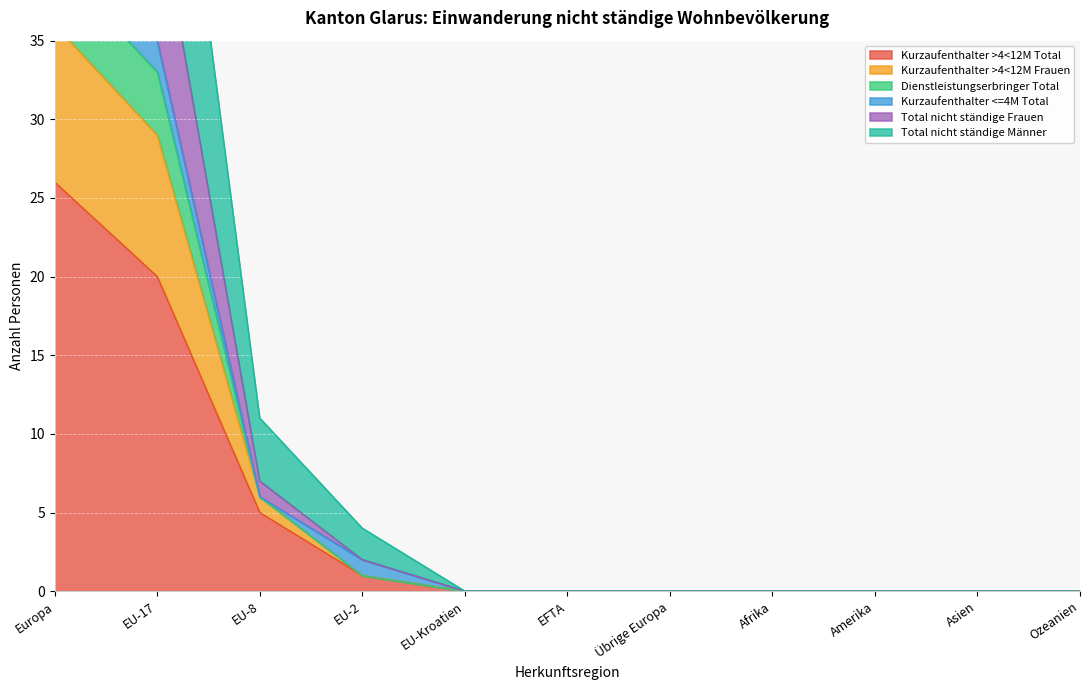

At which category does the chart reach its peak across all series?

Europa